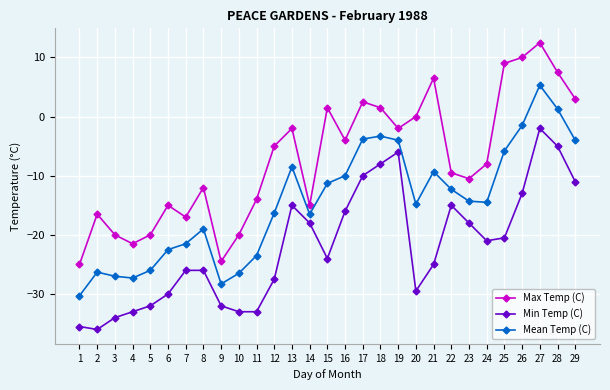

Is the value of Min Temp (C) at 29 greater than the value of Mean Temp (C) at 18?

No